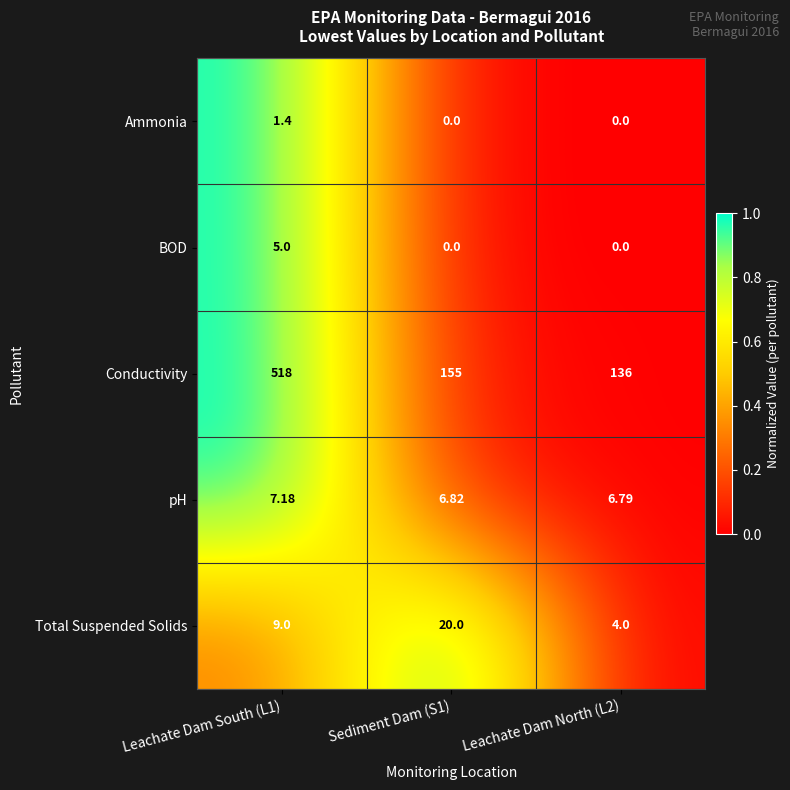

What is the total value across all series at Leachate Dam South (L1)?

540.6